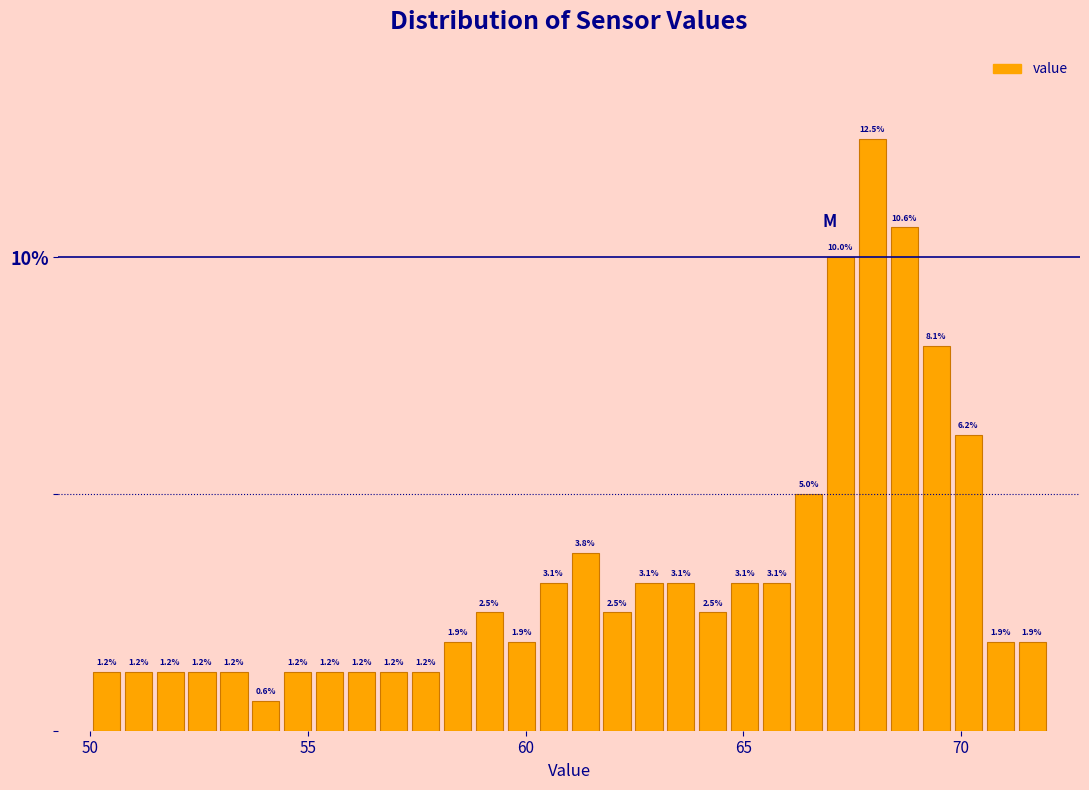

Around what value on the x-axis is the tallest bar? Give the approximate position of its centre, as read against the axis.

68.0